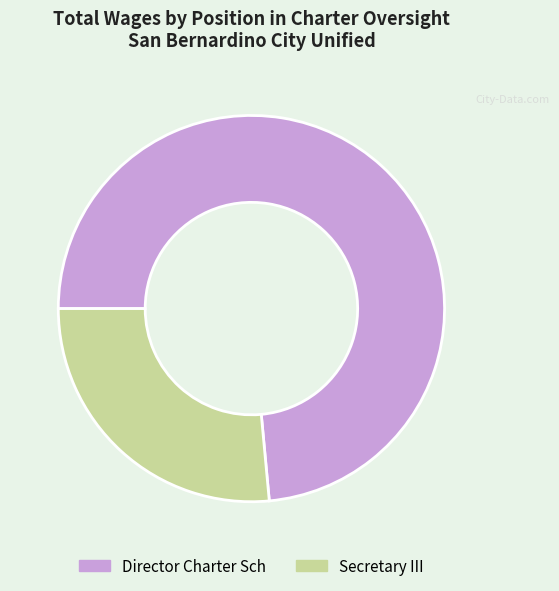

What is the ratio of the value at Secretary III to the value at Director Charter Sch?

0.4